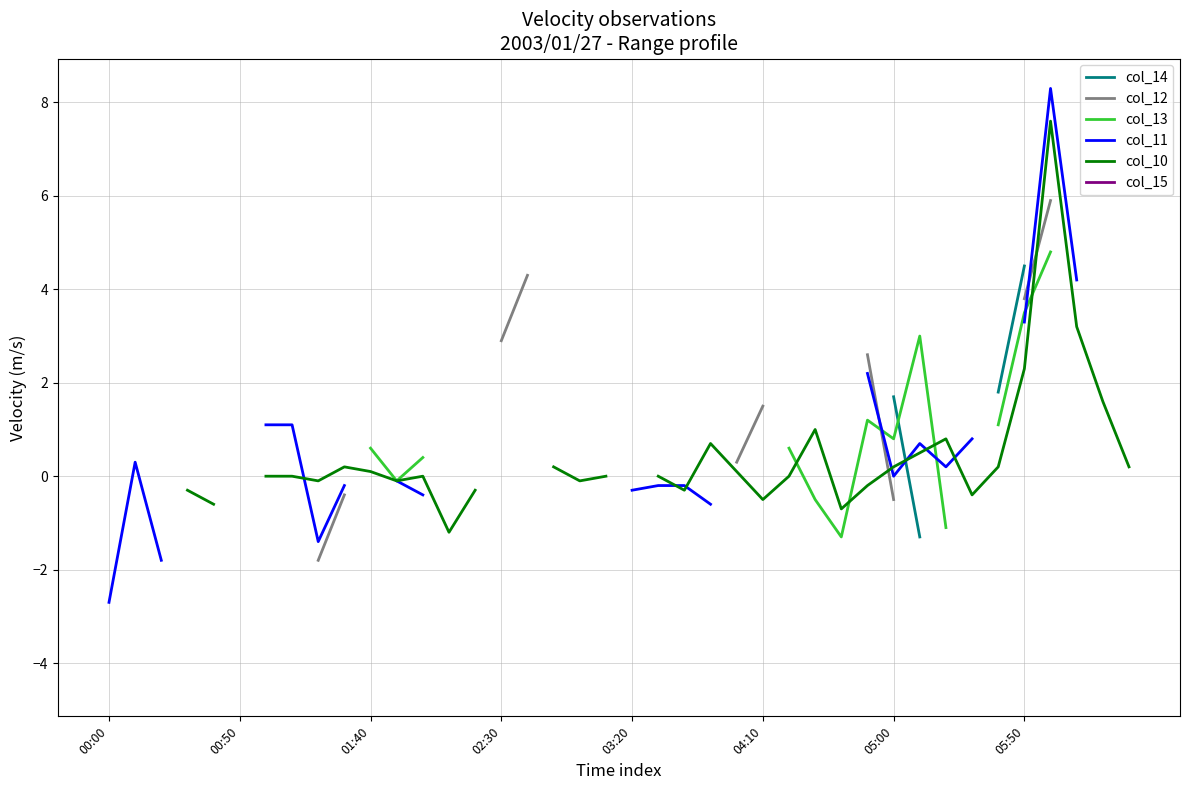

How many positive values does the col_10 series have?

15